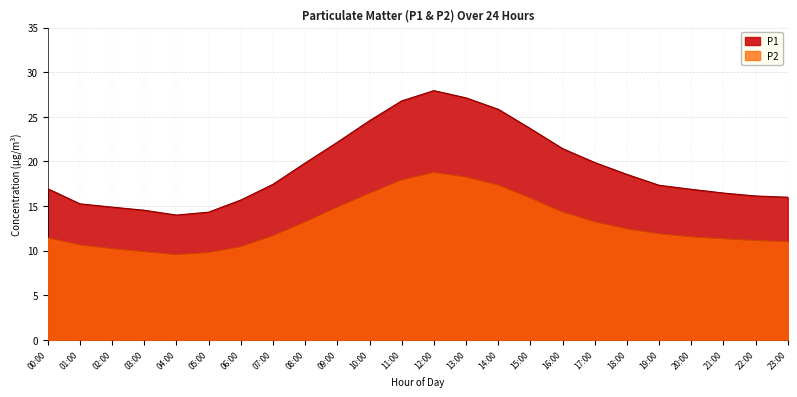

True or false: P1 has a value of 22.3 at 03:00.

False